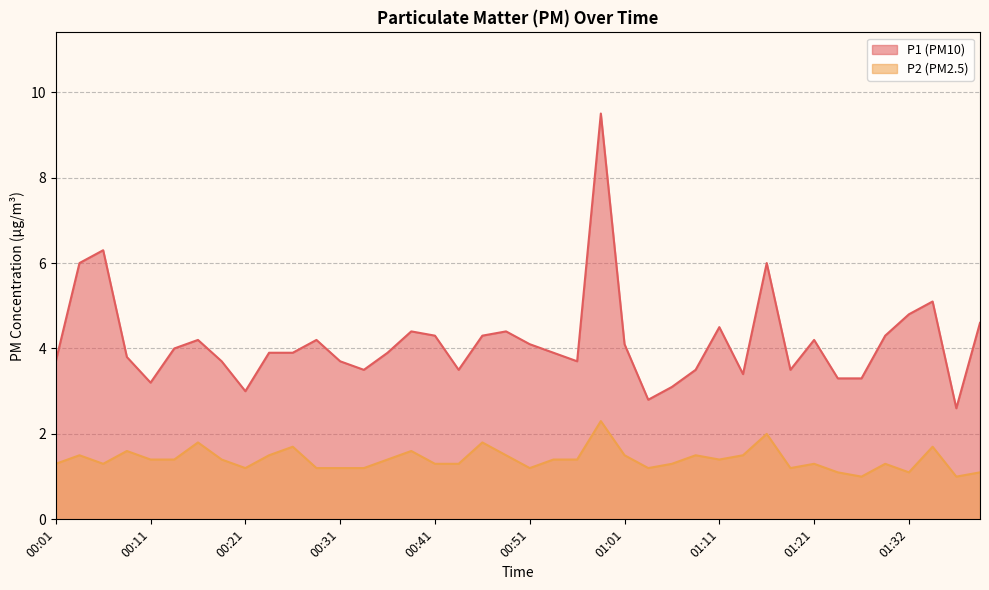

True or false: P1 has more than 0 interior local peaks.

True